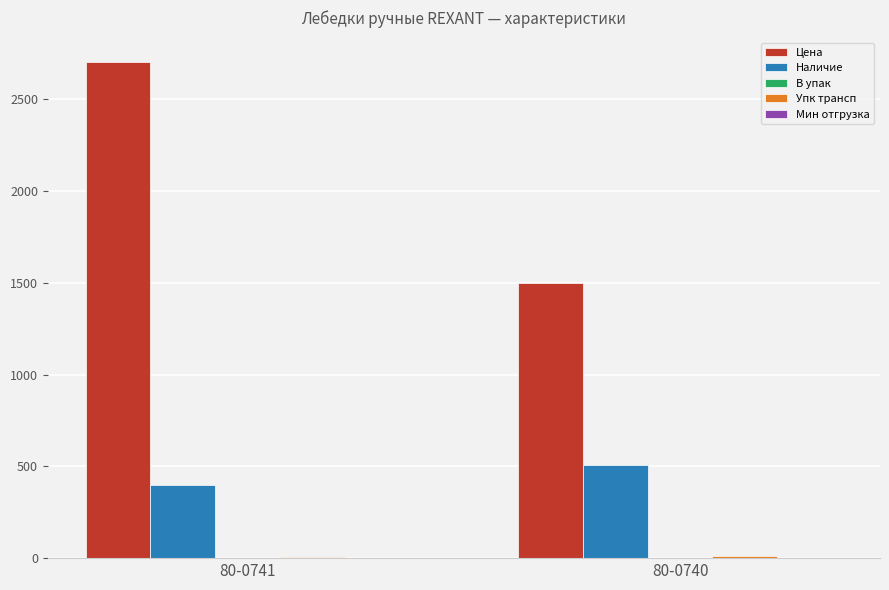

What is the highest value of the Цена series?

2700